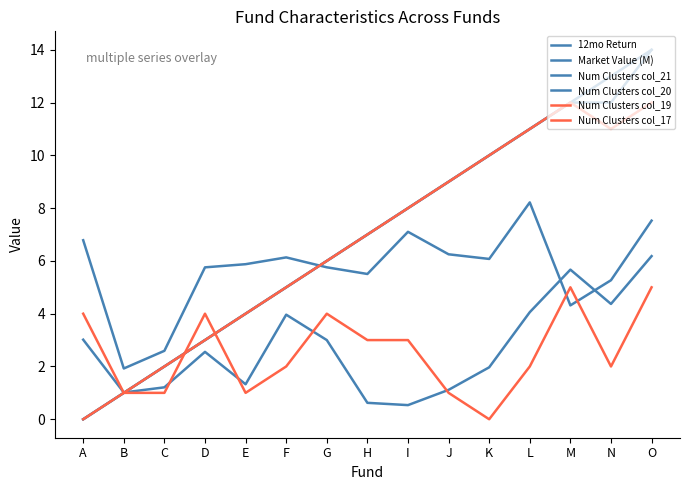

Does the chart display data point markers on the line(s)?

No